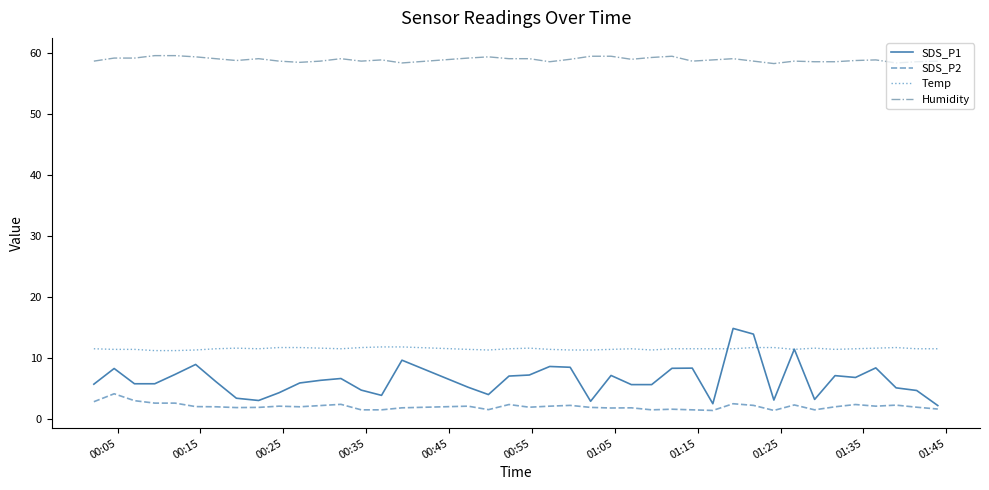

What is the average value of the Humidity series?

58.8